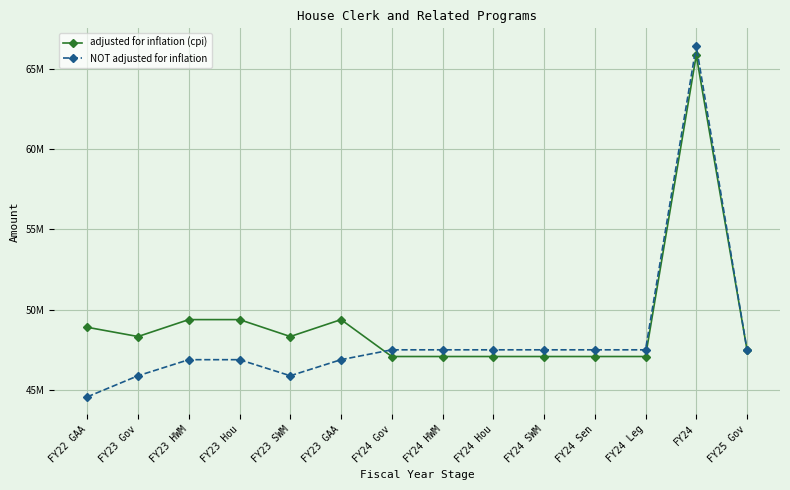

What is the label of the 7th point from the left?

FY24 Gov